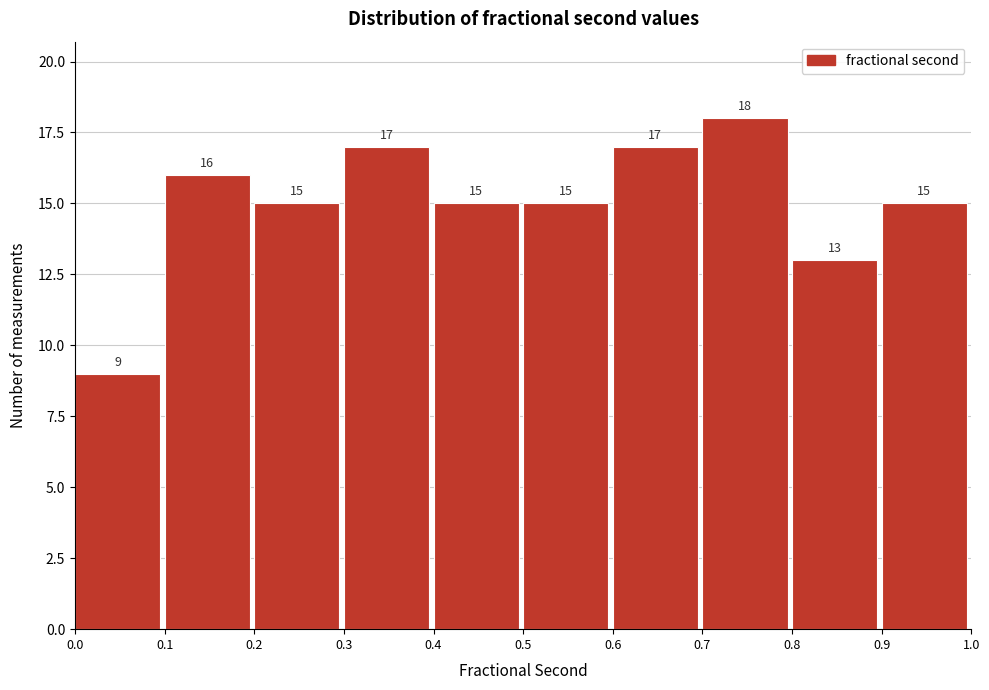

Which range on the x-axis has the tallest bar?

0.7 to 0.8